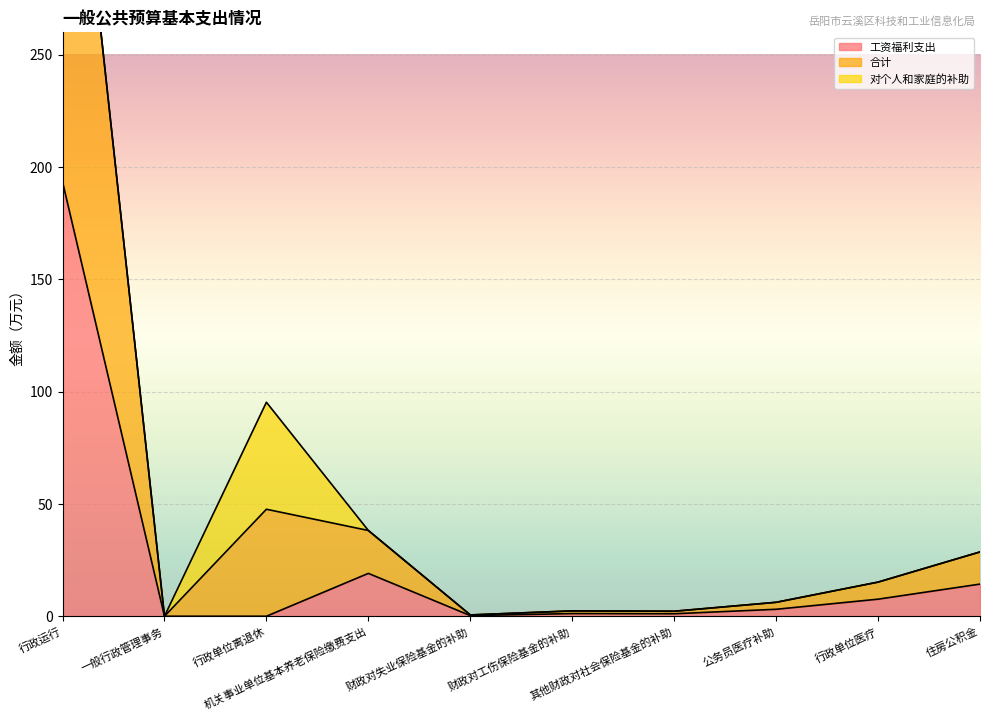

At which category is the sum across all series the highest?

行政运行